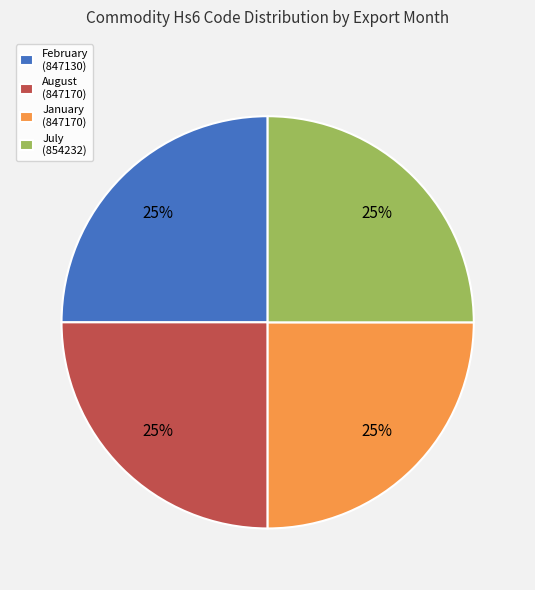

Is it true that February (847130) is 25% of the pie?

True